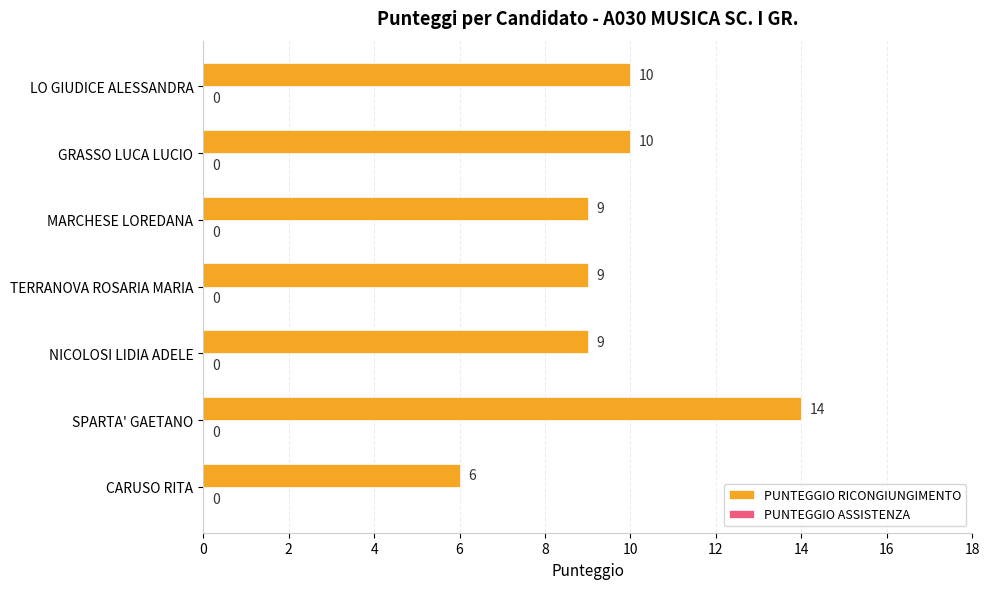

What is the ratio of the value at CARUSO RITA to the value at SPARTA' GAETANO?

0.4